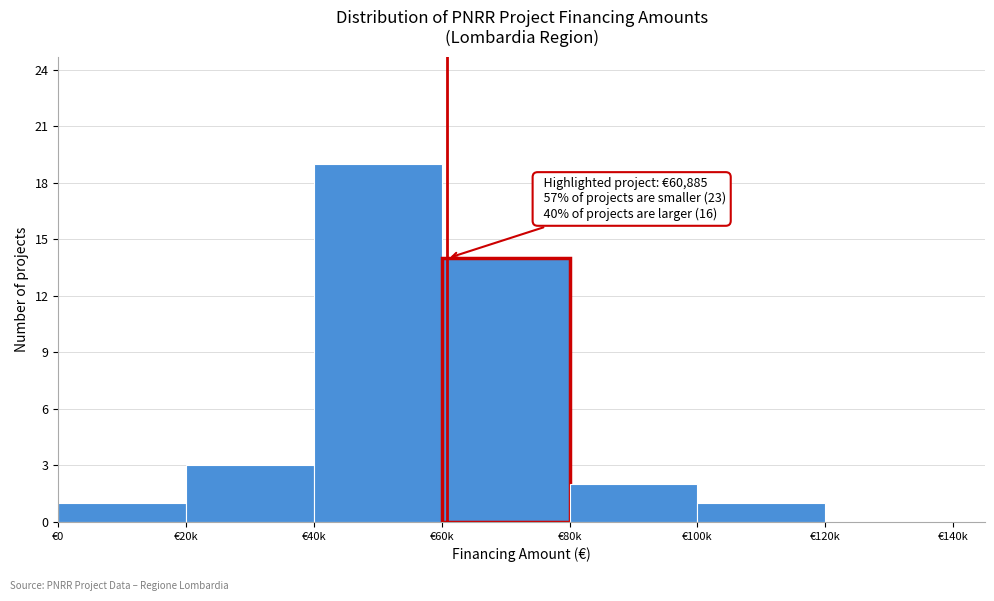

Reading right to left, what are all the values shown in this chart?

€120k=0	€100k=1	€80k=2	€60k=14	€40k=19	€20k=3	€0=1